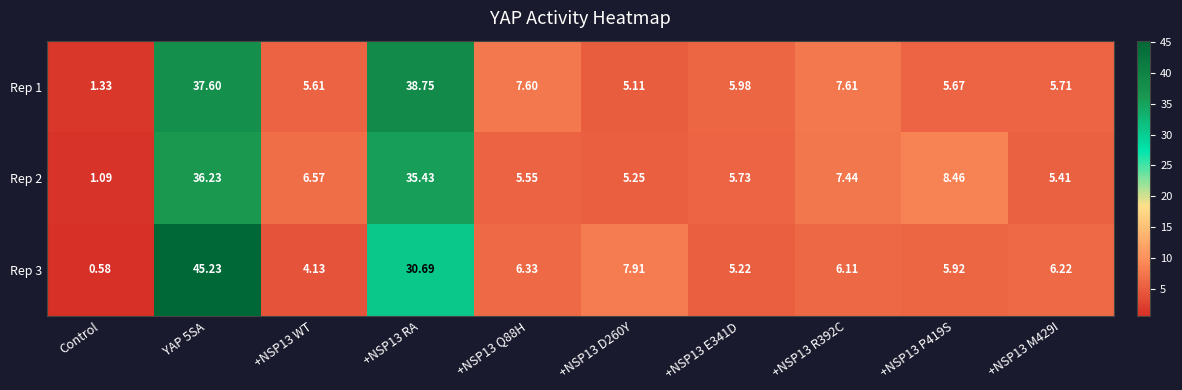

At which label does Rep 3 reach its minimum?

Control